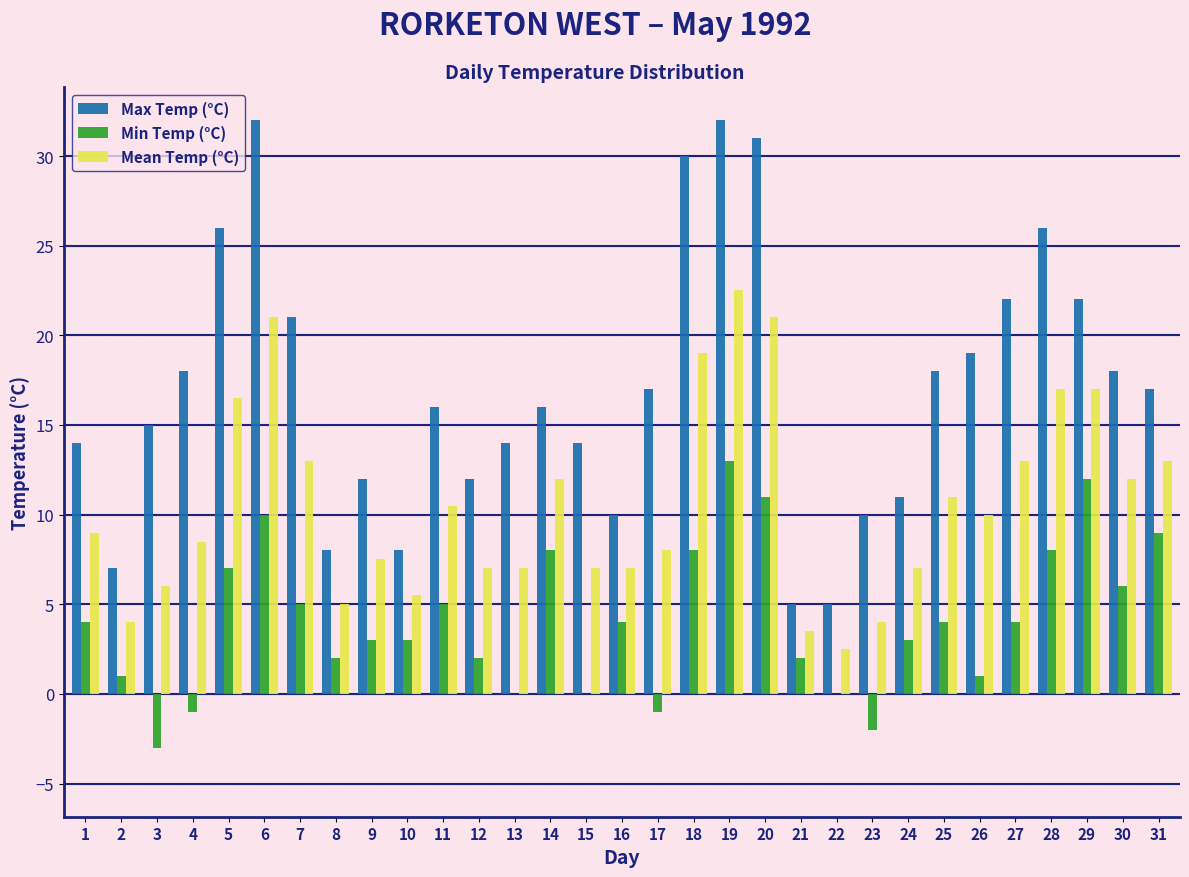

What is the sum of the Max Temp (°C) values at 14 and 30?

34.0